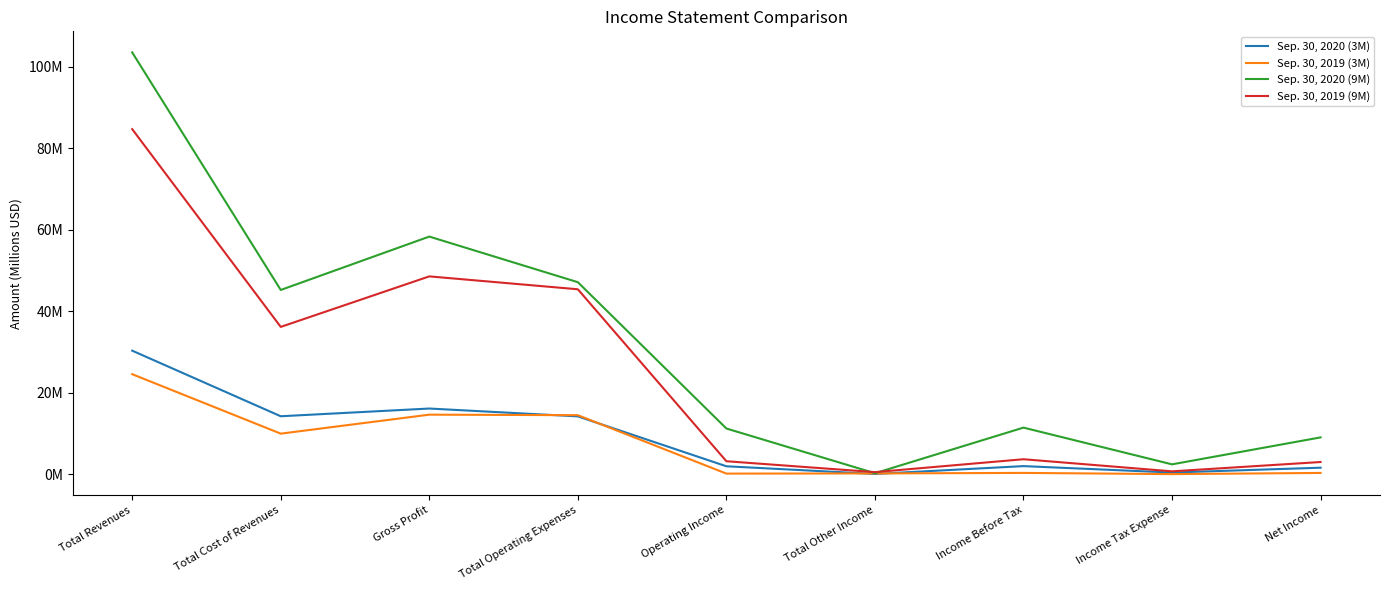

Does the chart have visible grid lines?

No